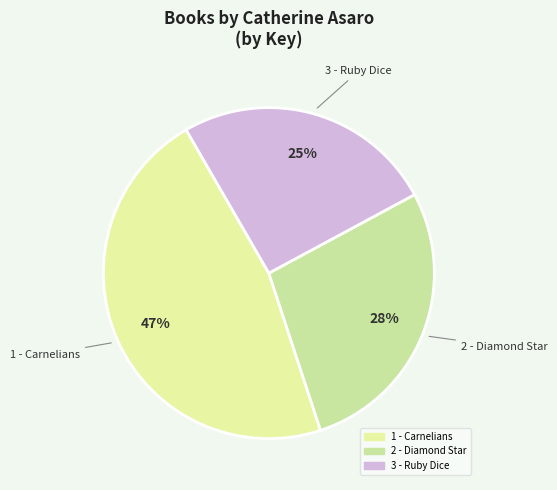

Rank the categories by value from highest to lowest.

1 - Carnelians, 2 - Diamond Star, 3 - Ruby Dice